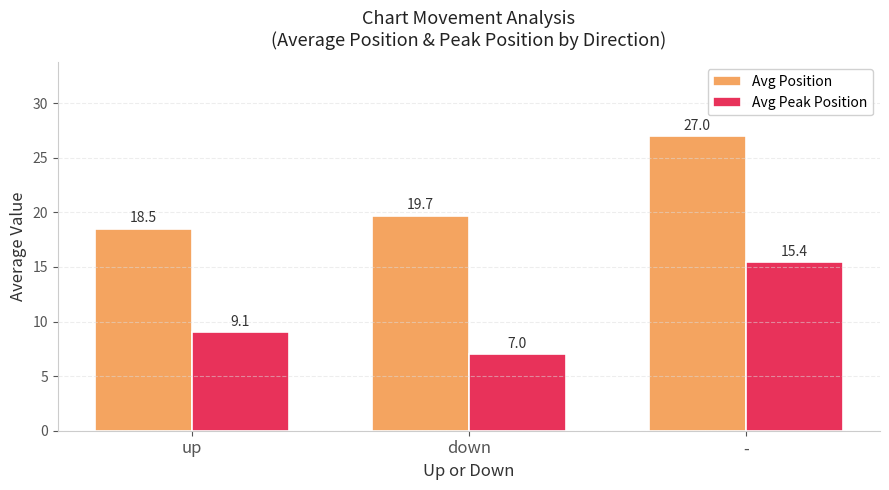

Where is Avg Peak Position nearest to the value 11?

up